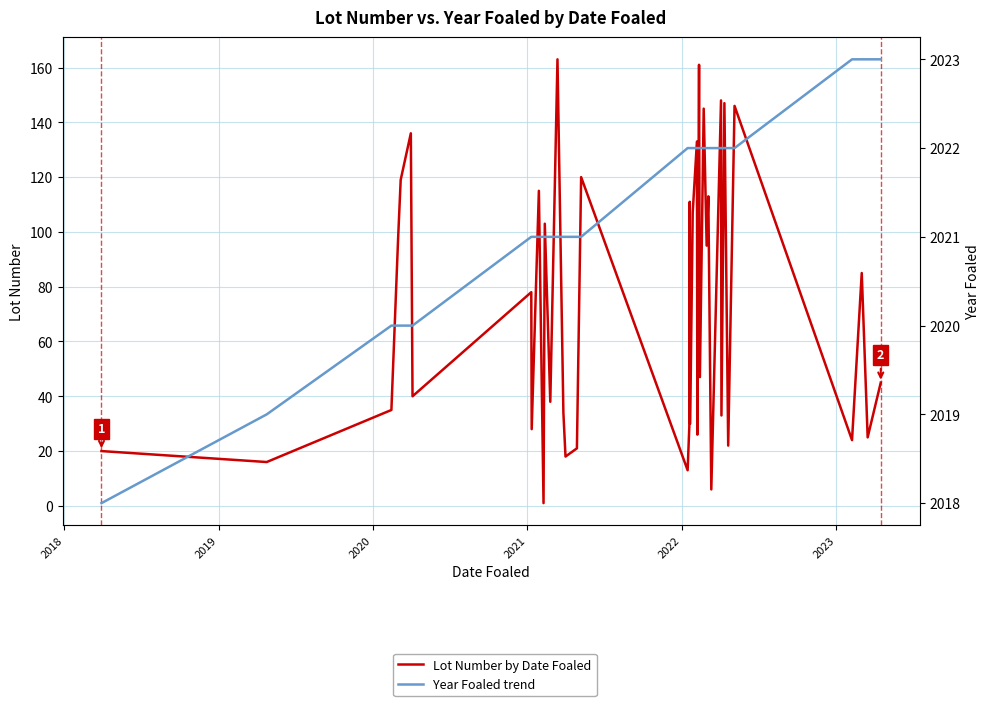

What is the sum of all Year Foaled trend values?

80856